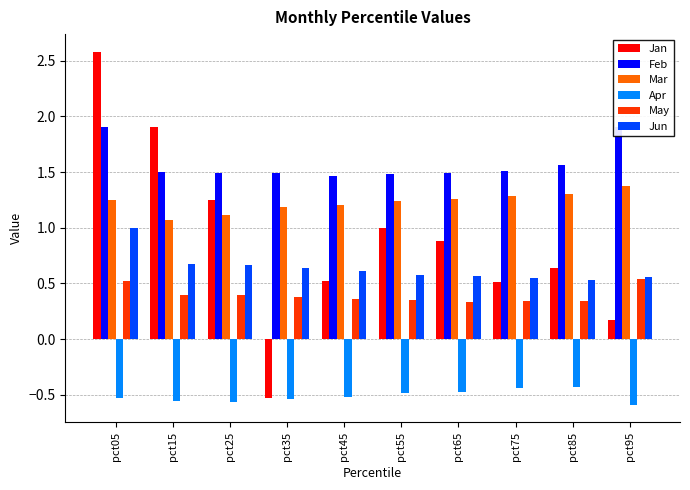

Read the Mar value at pct15.

1.1